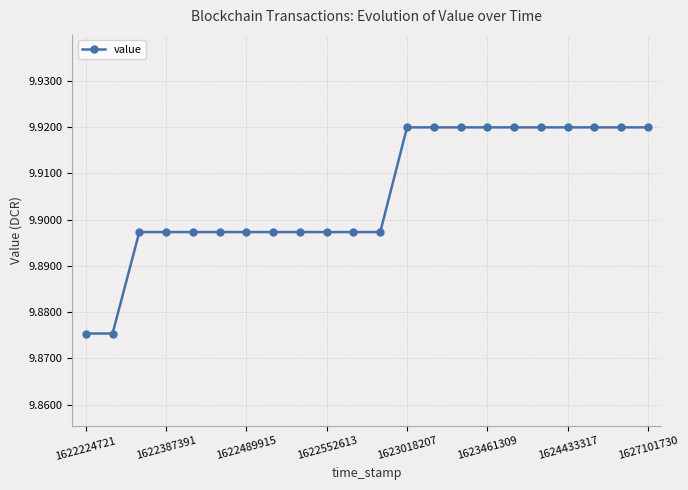

How many values are between 9 and 10?

22